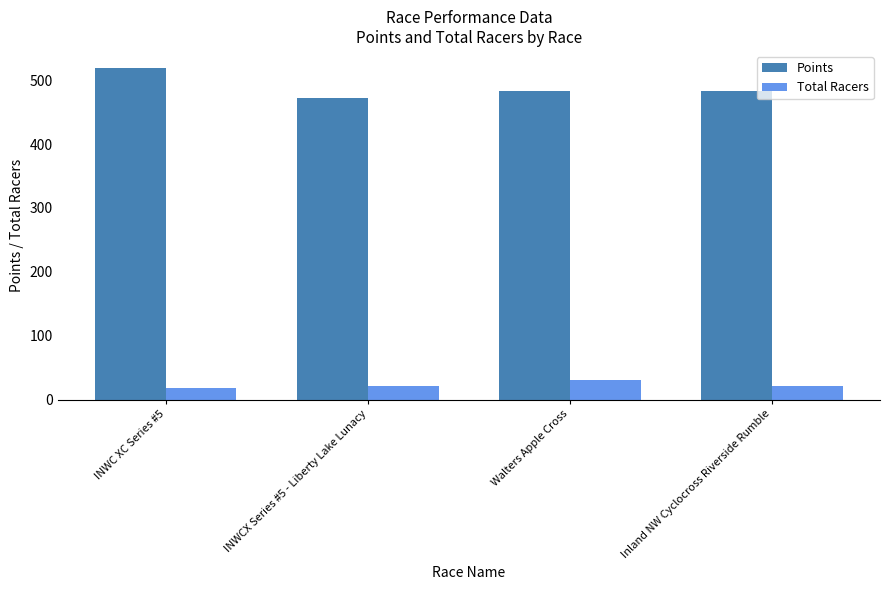

What is the label of the 3rd bar from the right?

INWCX Series #5 - Liberty Lake Lunacy